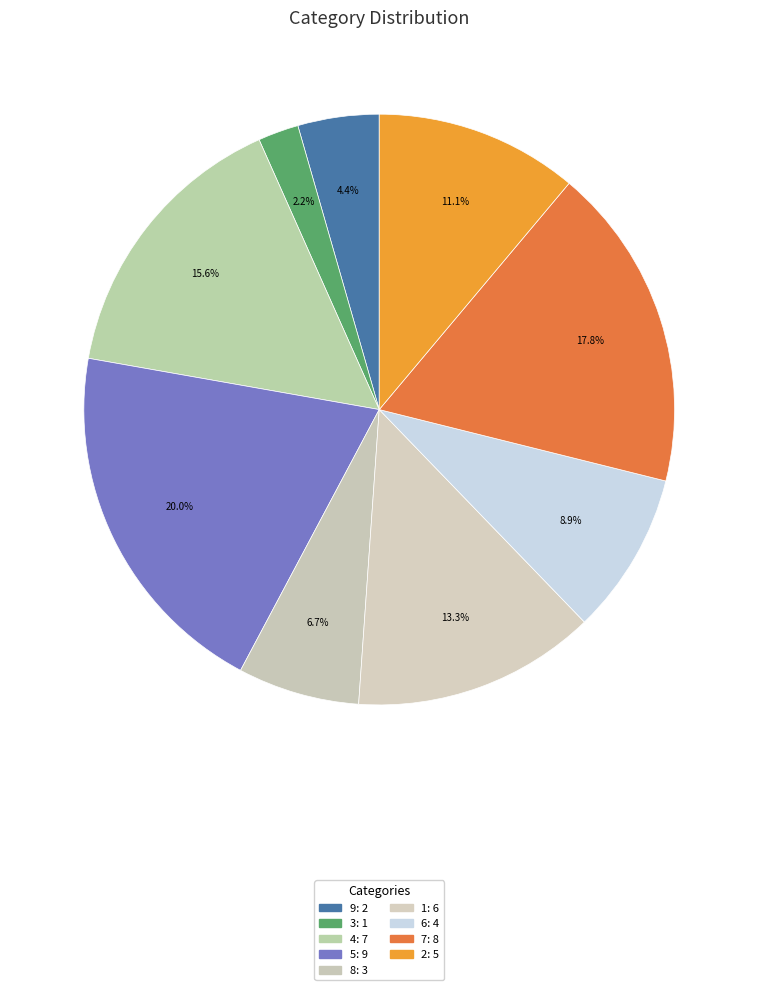

Is it true that 9 is 12% of the pie?

False